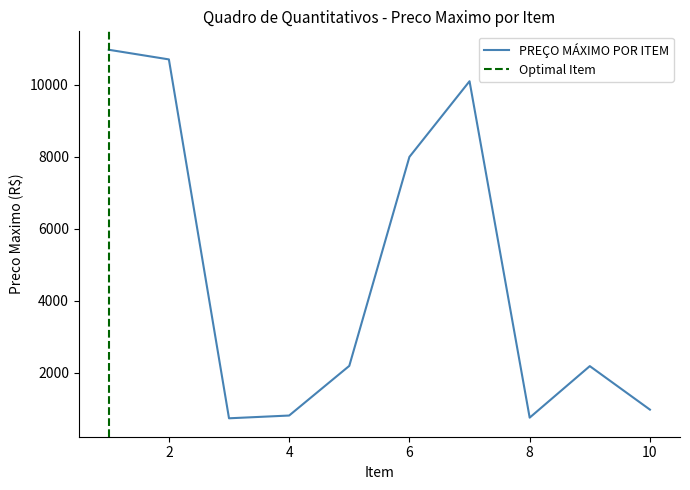

Is it true that the value at Item 3 is 150.5?

False